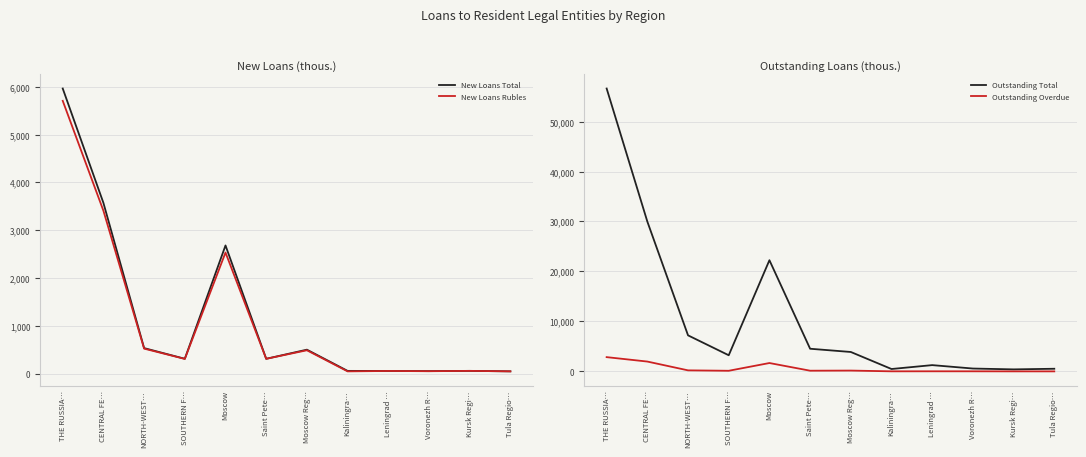

List the series in order of their peak value, lowest first.

Outstanding Overdue, New Loans Rubles, New Loans Total, Outstanding Total